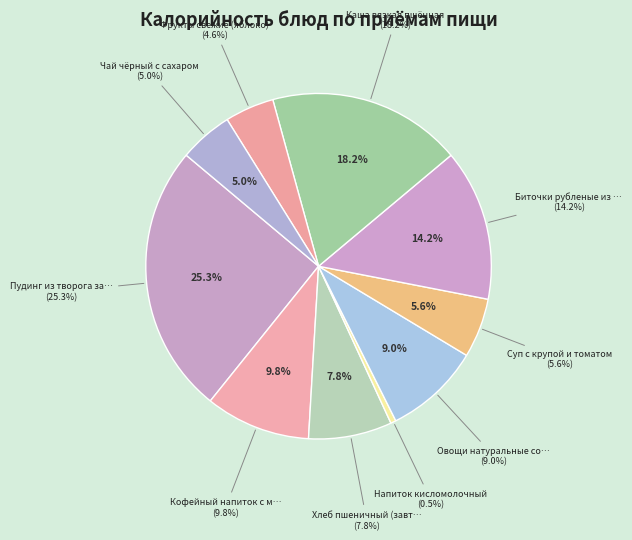

To the nearest percent, what is the difference between the Овощи натуральные солёные and Биточки рубленые из птицы slice percentages?

5%